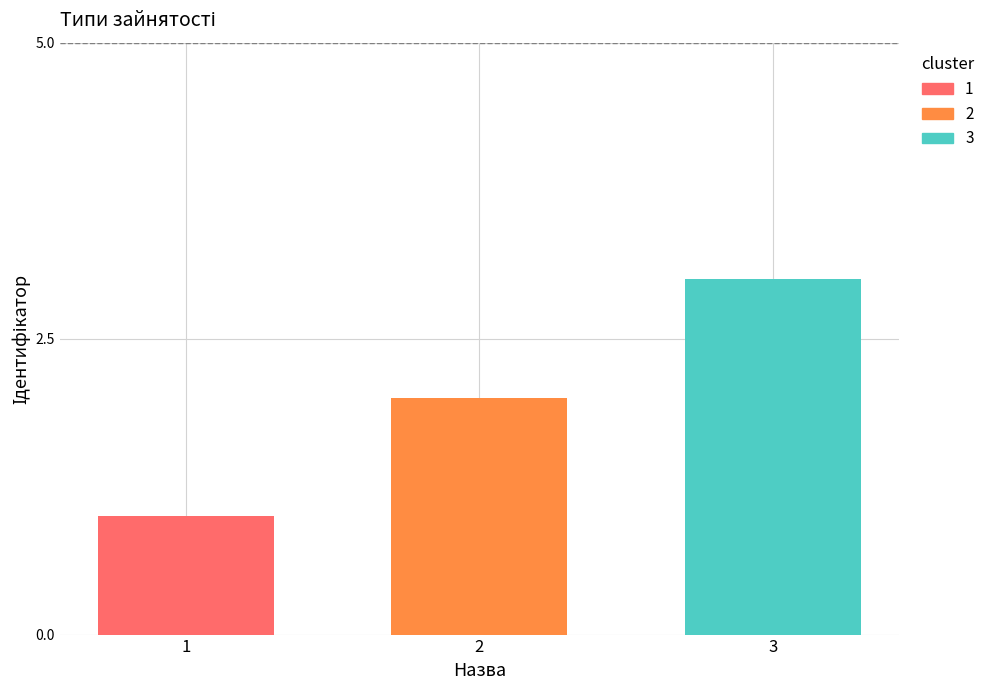

What is the value of the 1st bar from the left?

1